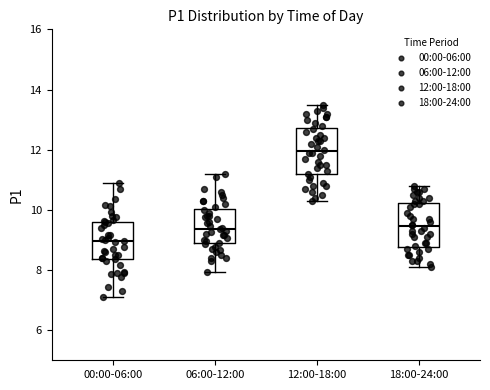

Which box has the lowest median line?

00:00-06:00